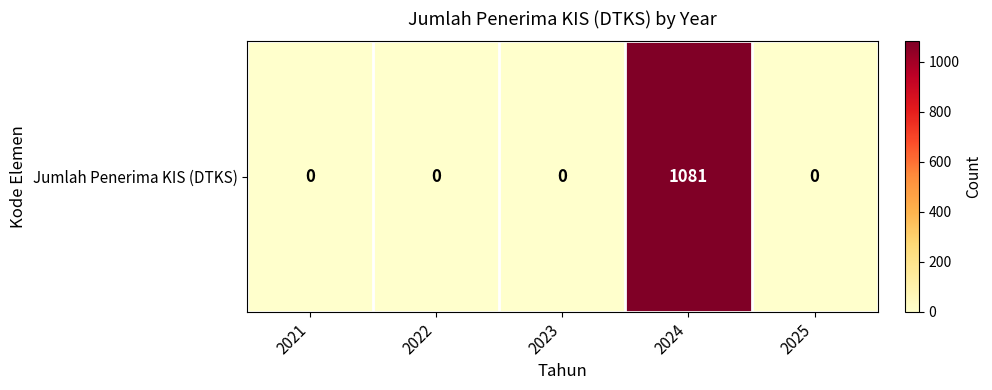

The value at 2023 is 0. True or false?

True